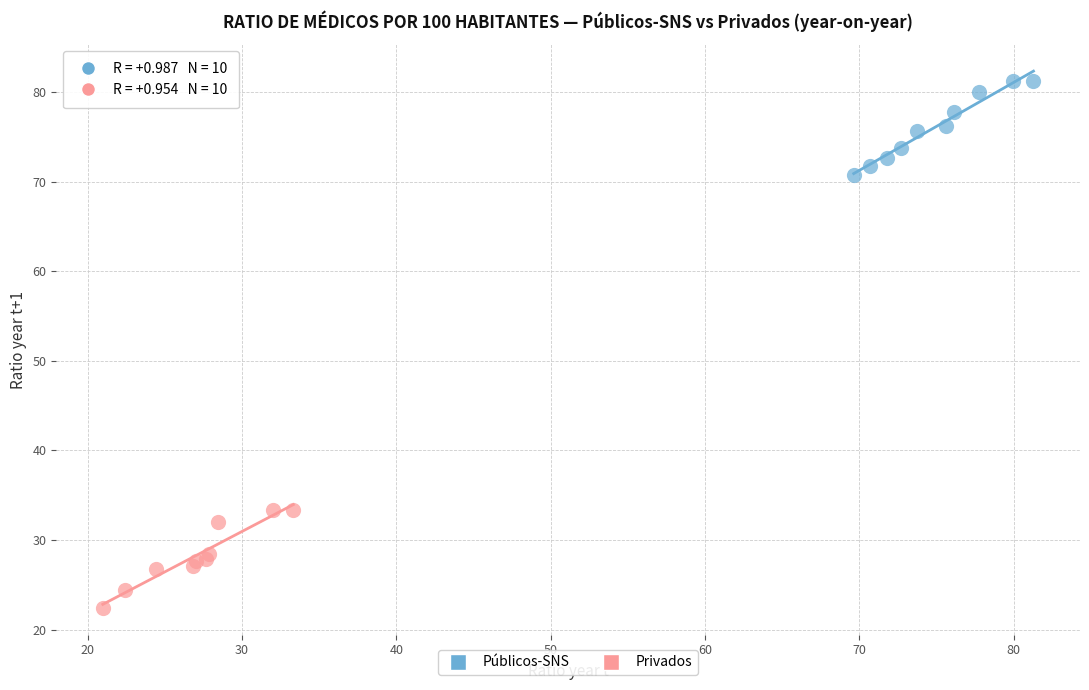

Which series reaches the minimum Y coordinate?

Privados